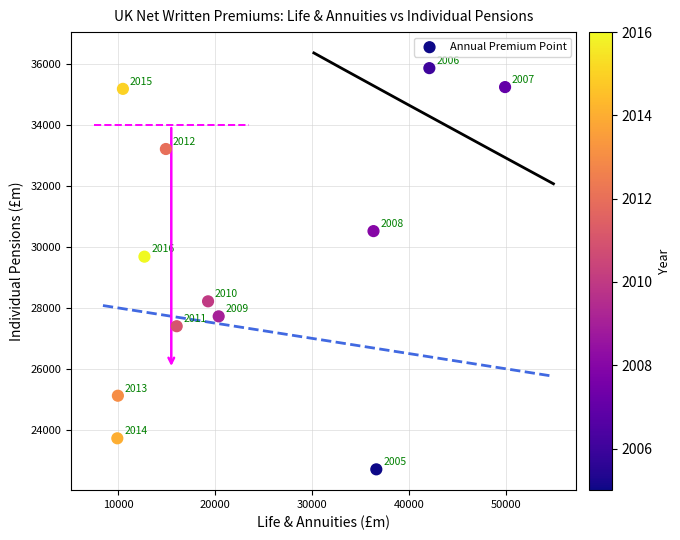

What Y value in the scatter plot is closest to 29287?

29684.2